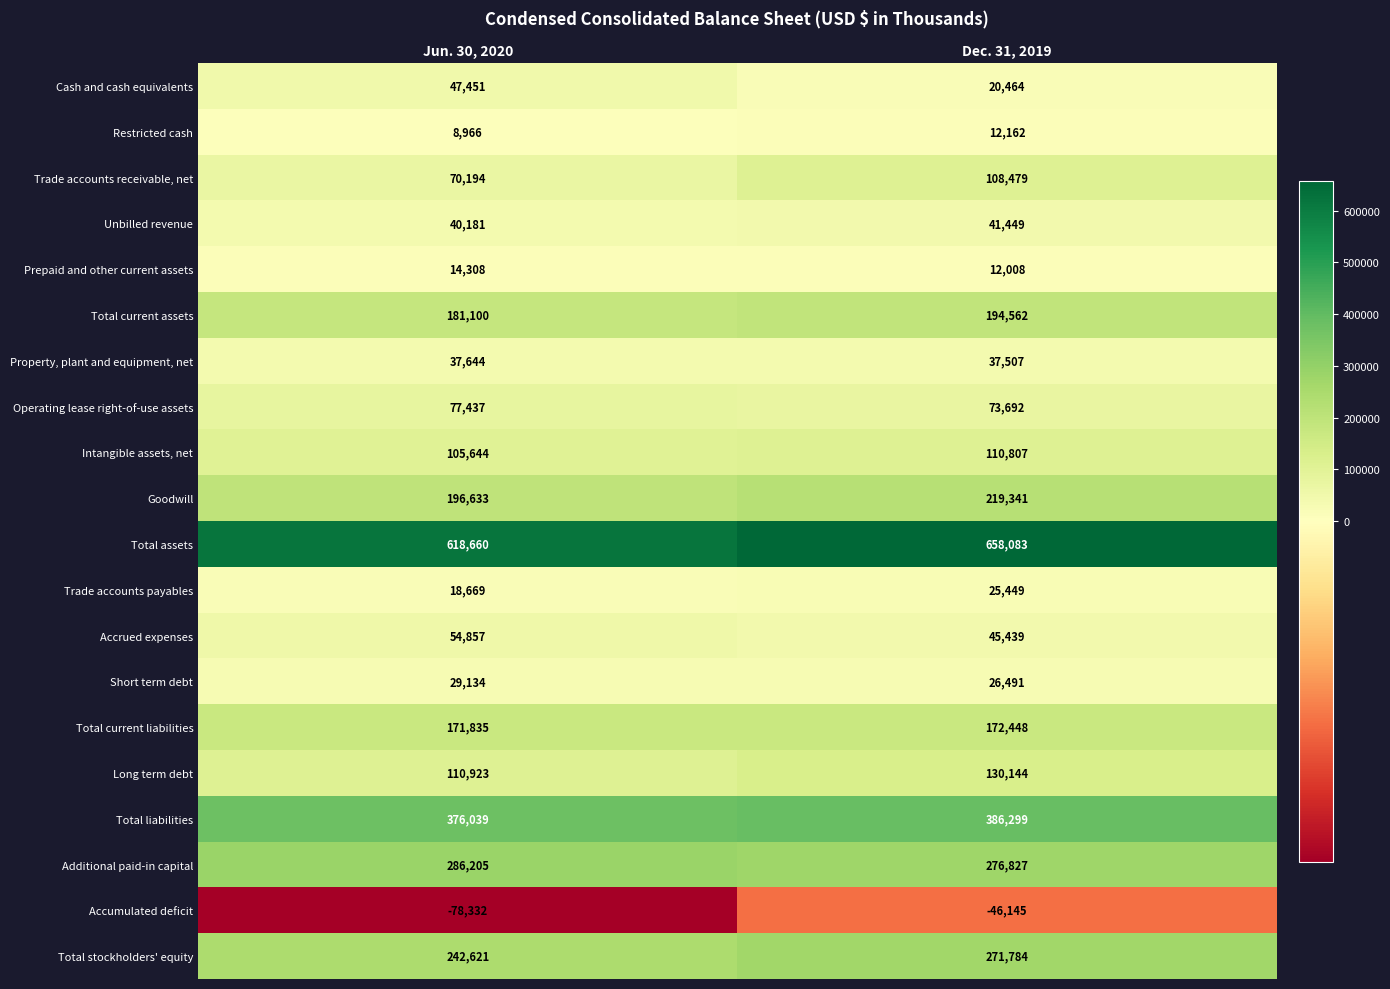

Which series changed the most between Jun. 30, 2020 and Dec. 31, 2019?

Total assets